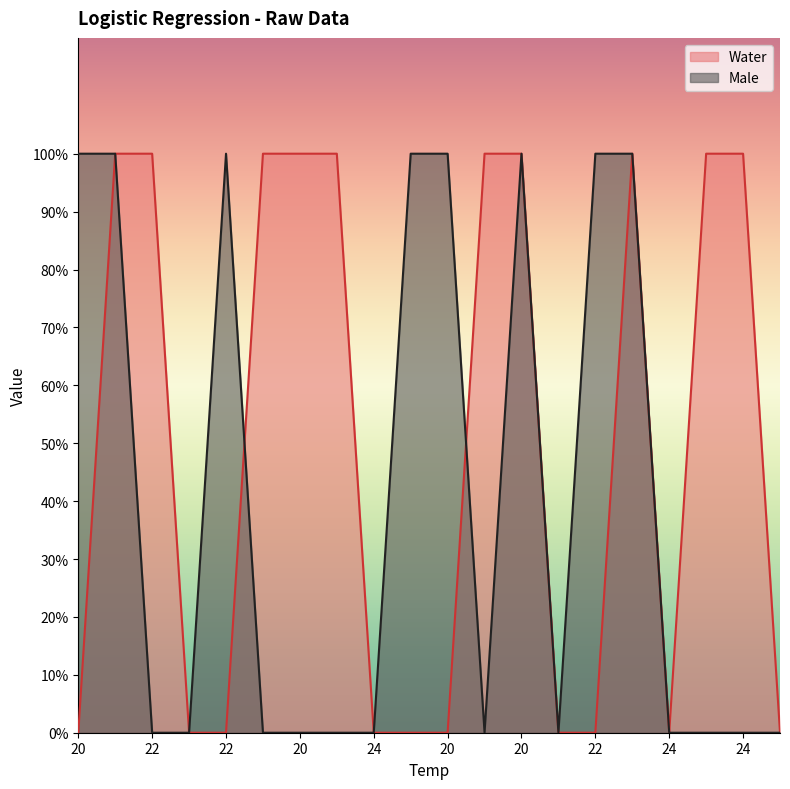

Which series has the largest total across all categories?

Water